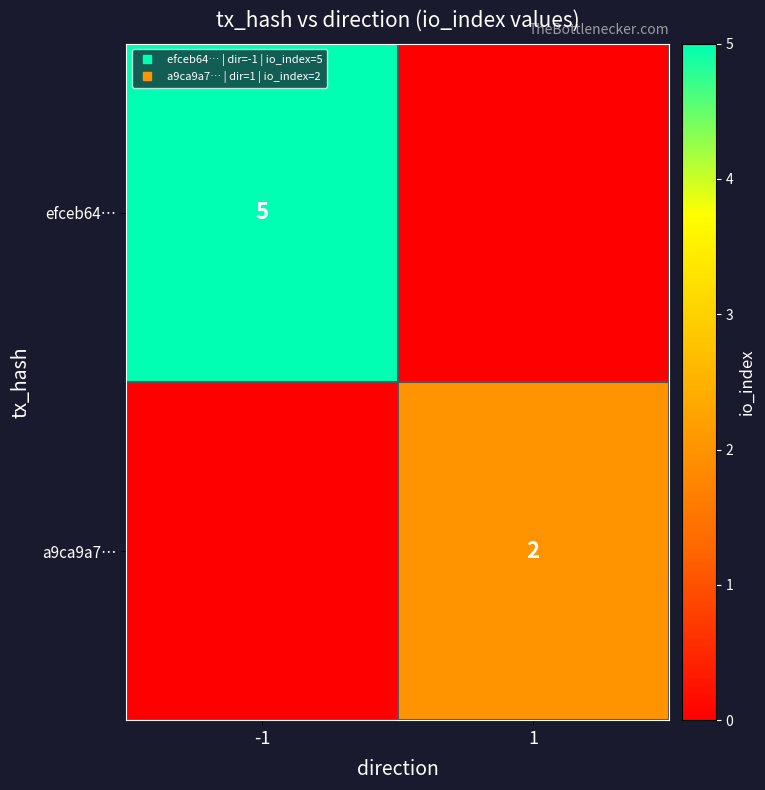

Which series changed the most between -1 and 1?

efceb64…